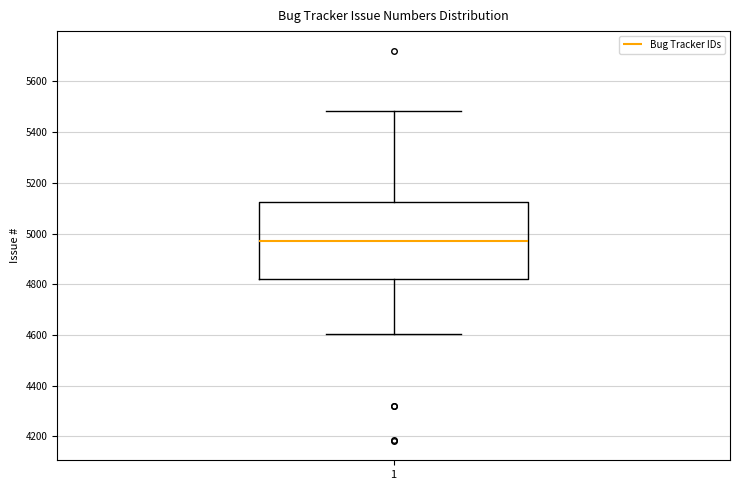

Where does the lower whisker of the box at x = 1 end on the y-axis? The values are not printed on the chart, so give them approximately, as read against the axis.

4600